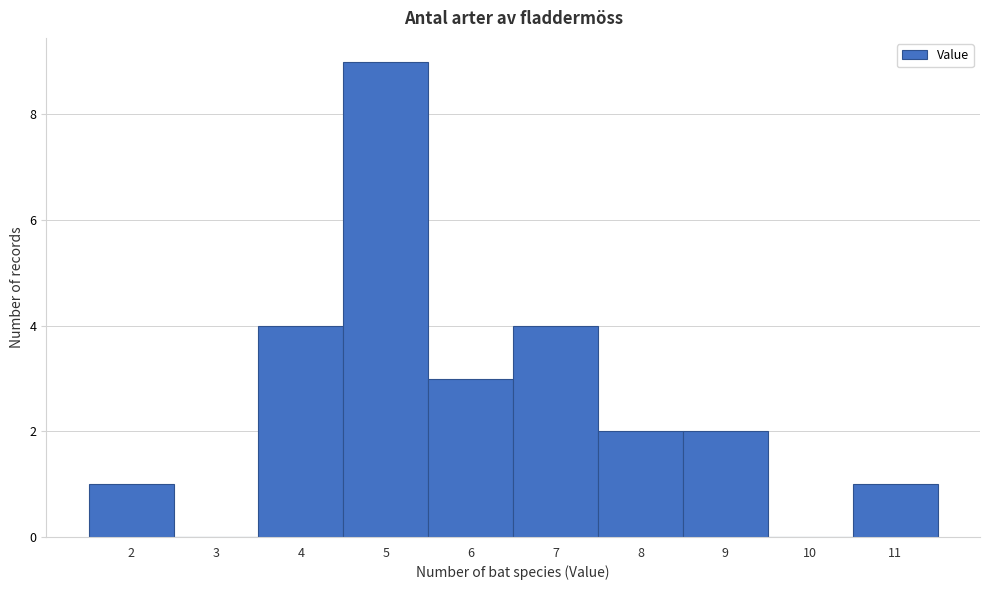

What is the height of the bar covering 1.5 to 2.5 on the x-axis? The values are not printed on the chart, so give them approximately, as read against the axis.

1